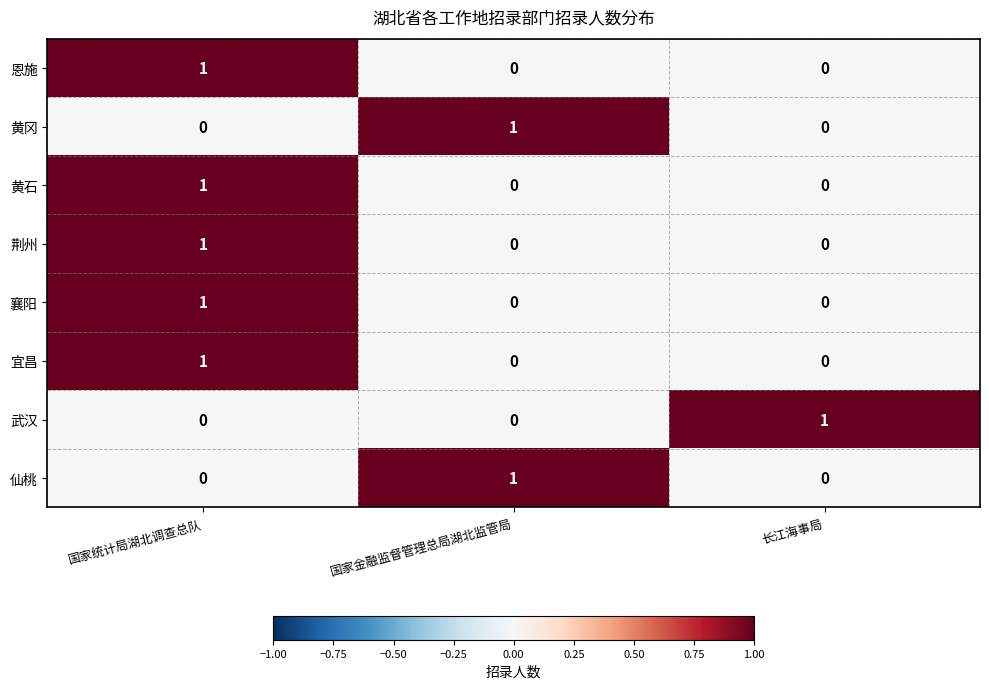

At which category is the sum across all series the highest?

国家统计局湖北调查总队